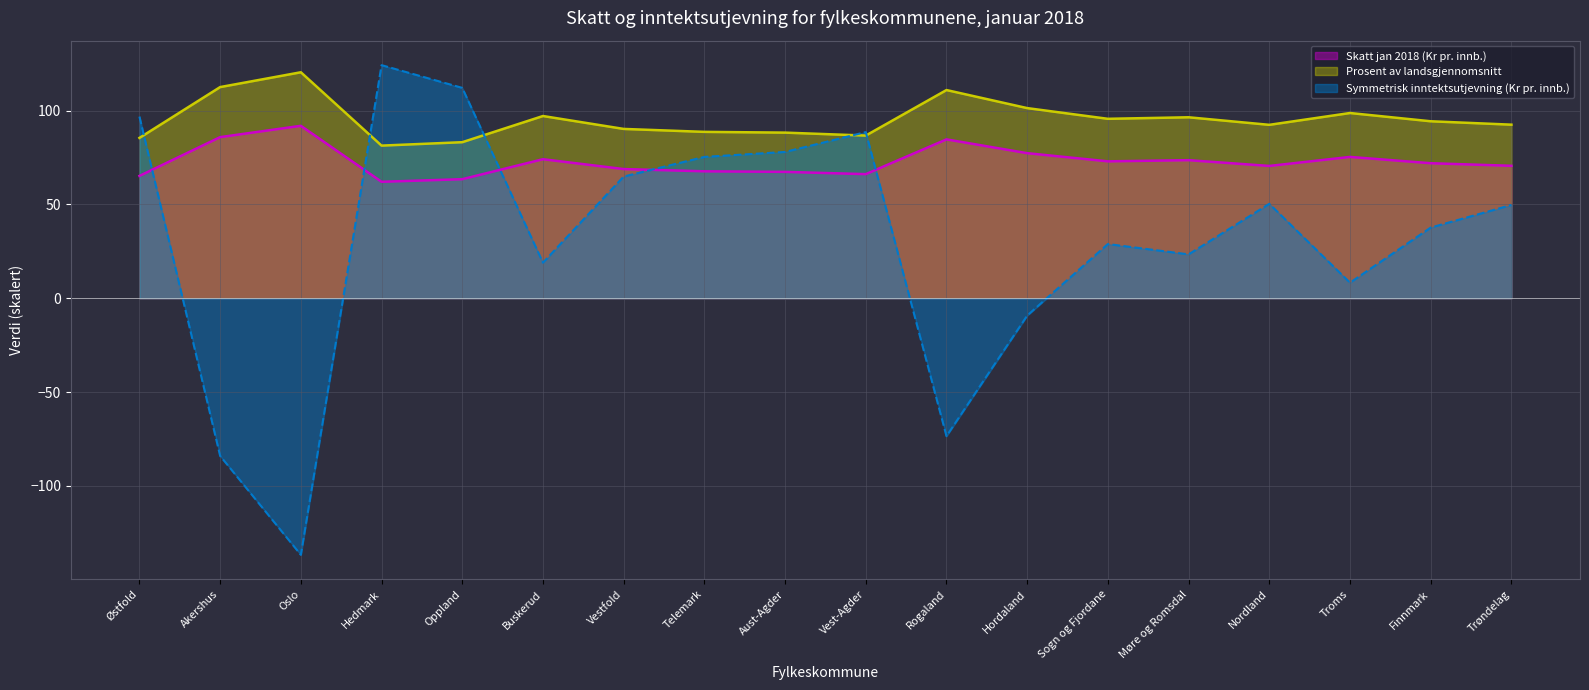

Rank the series by their average value, from lowest to highest.

Symmetrisk inntektsutjevning (Kr pr. innb.), Skatt jan 2018 (Kr pr. innb.), Prosent av landsgjennomsnitt